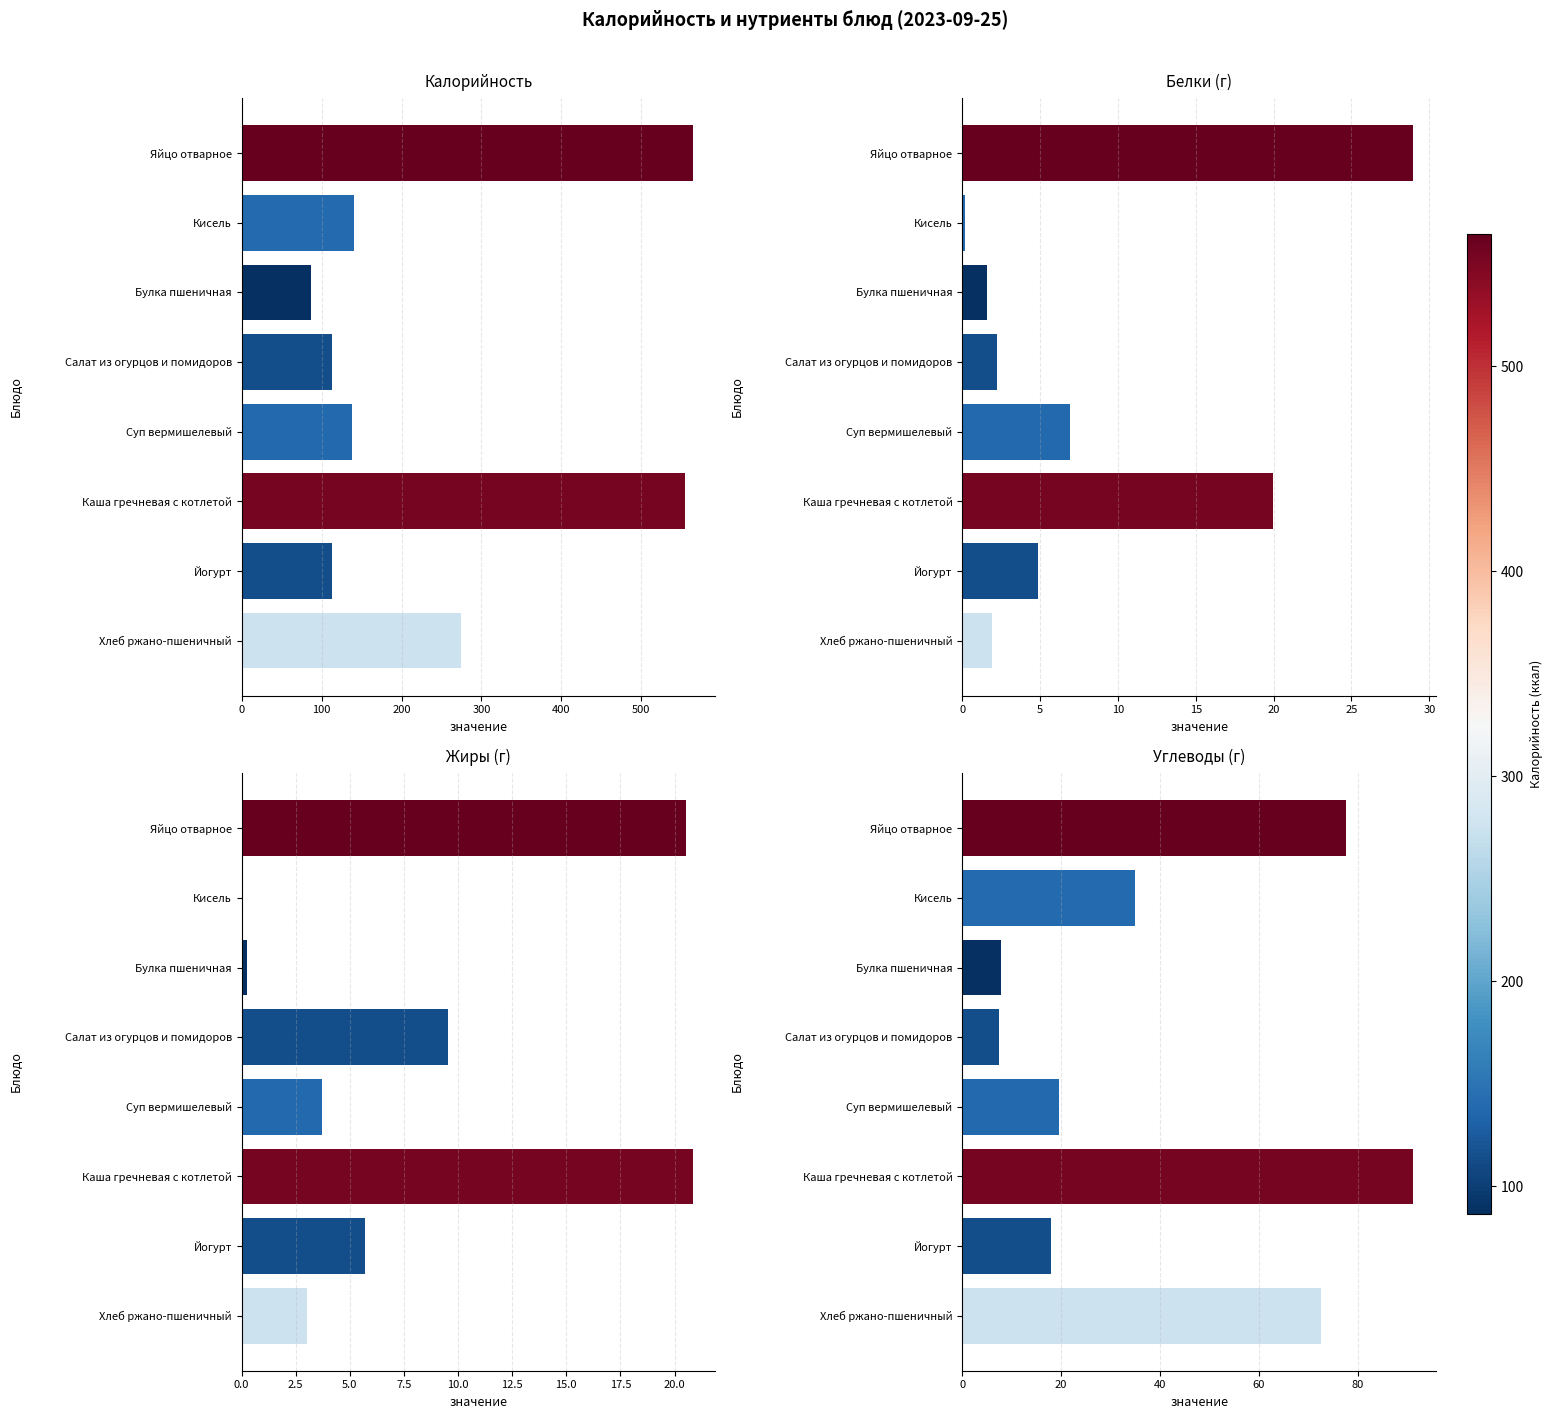

Are the bars horizontal?

Yes